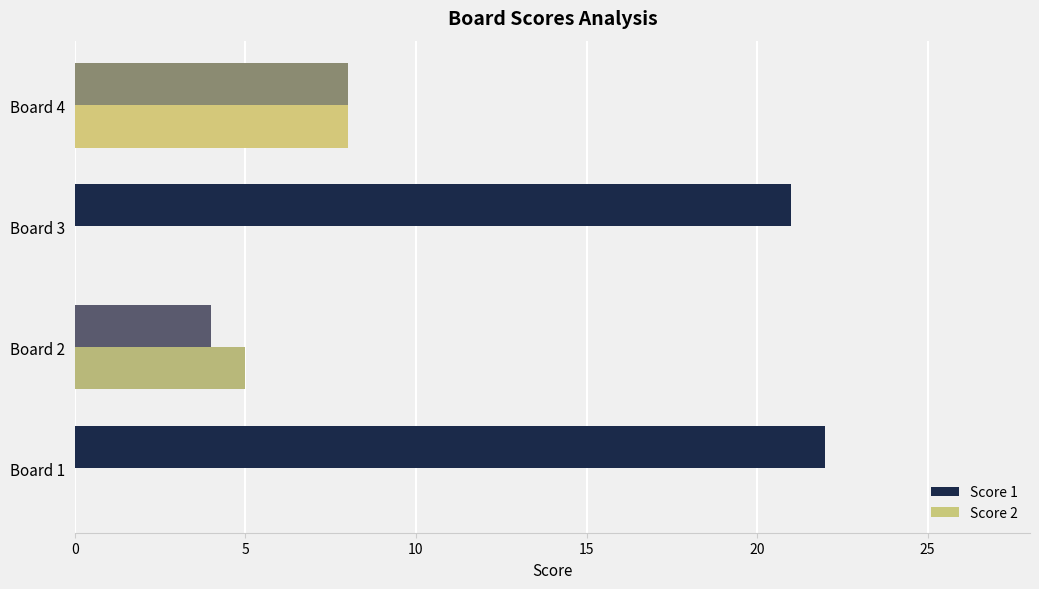

Which series has the largest range (max minus min)?

Score 1